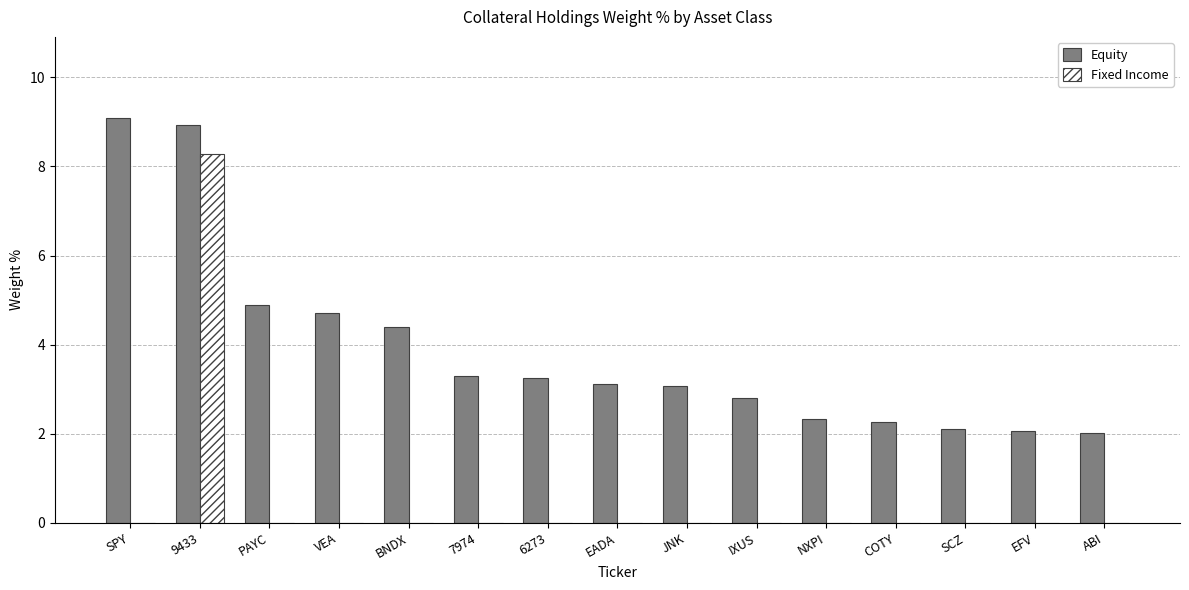

Which series has the widest spread of values?

Fixed Income